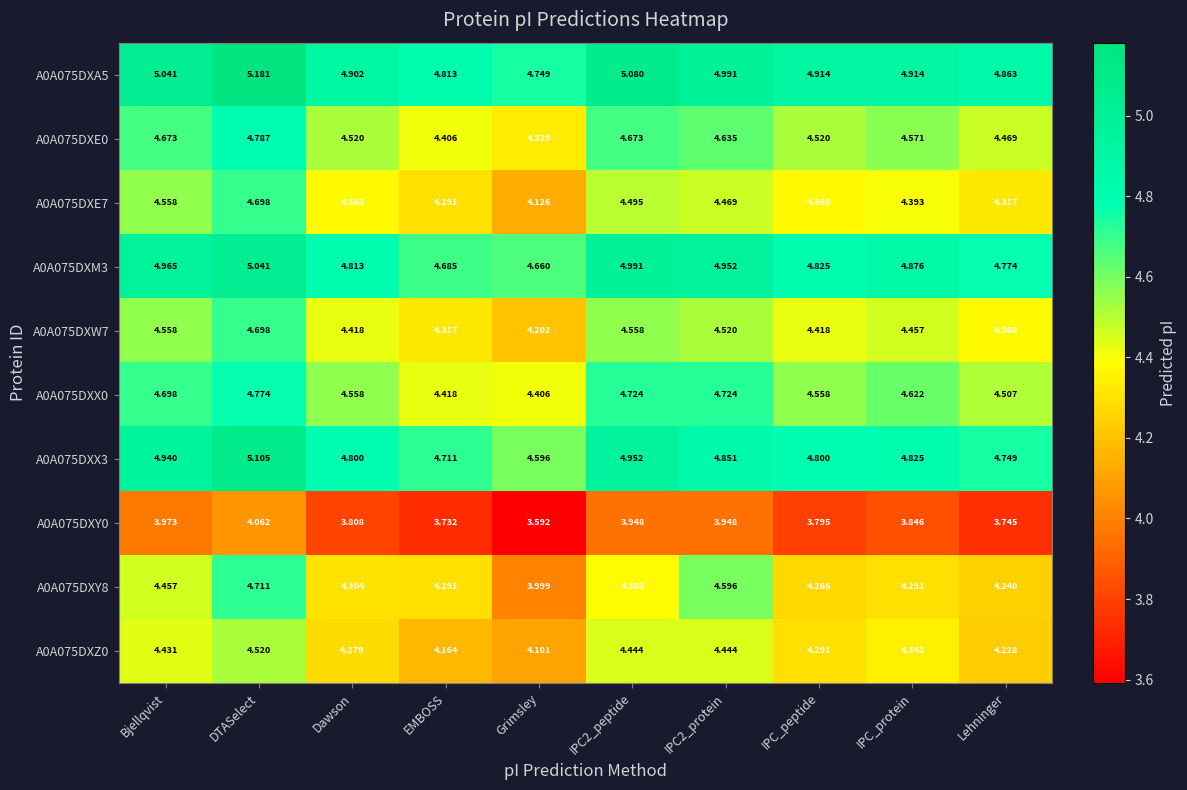

Where is A0A075DXZ0 nearest to the value 4?

Grimsley